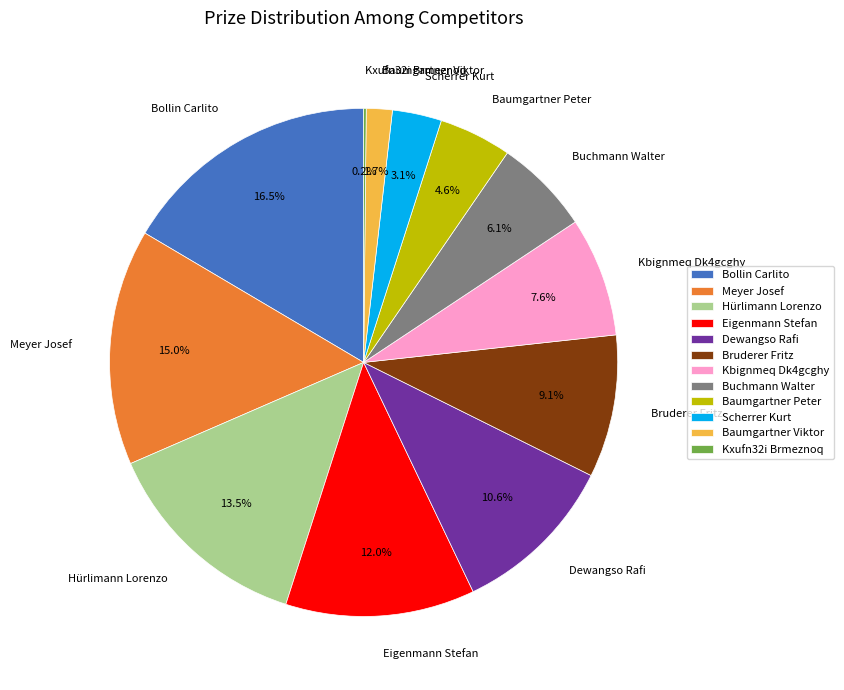

Is the sum of Bollin Carlito and Baumgartner Viktor greater than half?

No